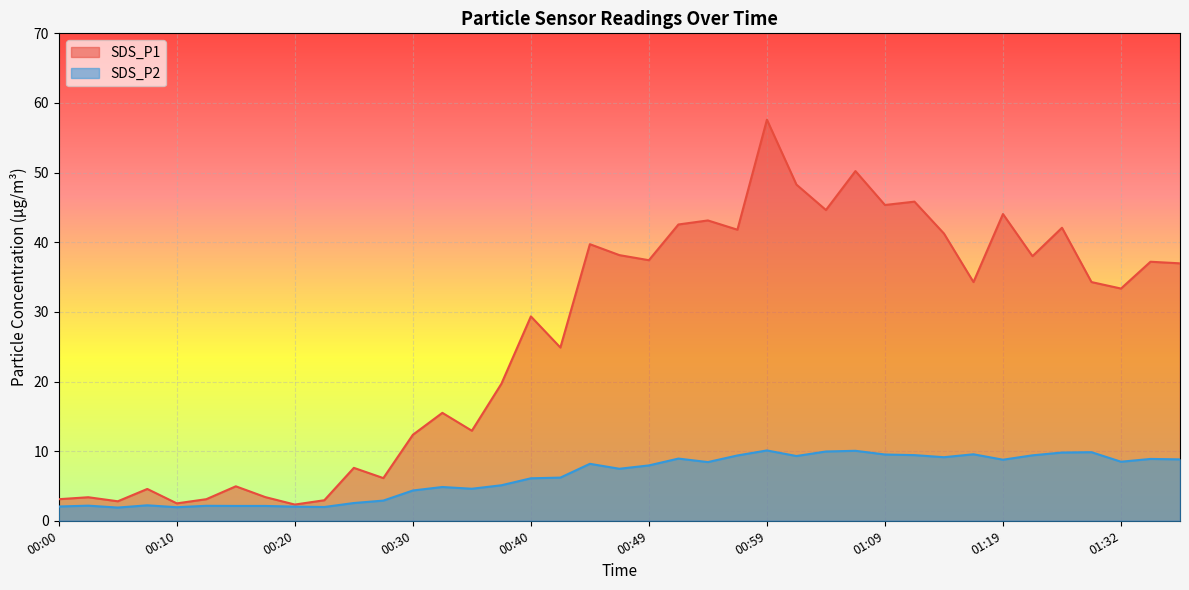

What is the difference between the maximum and minimum values in the SDS_P1 series?

55.3